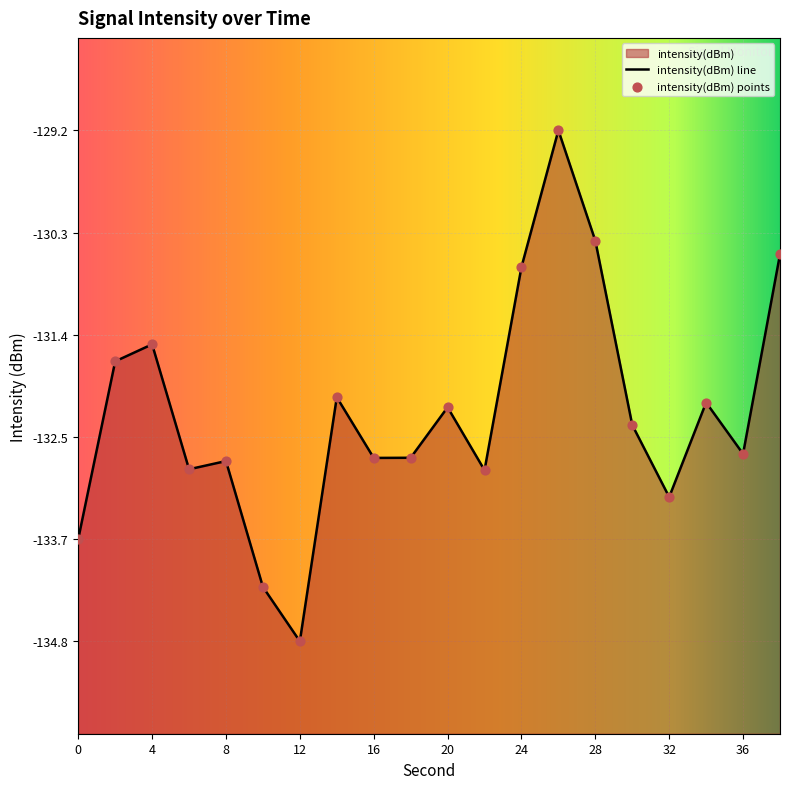

What is the change in value from 14 to 22?

-0.8